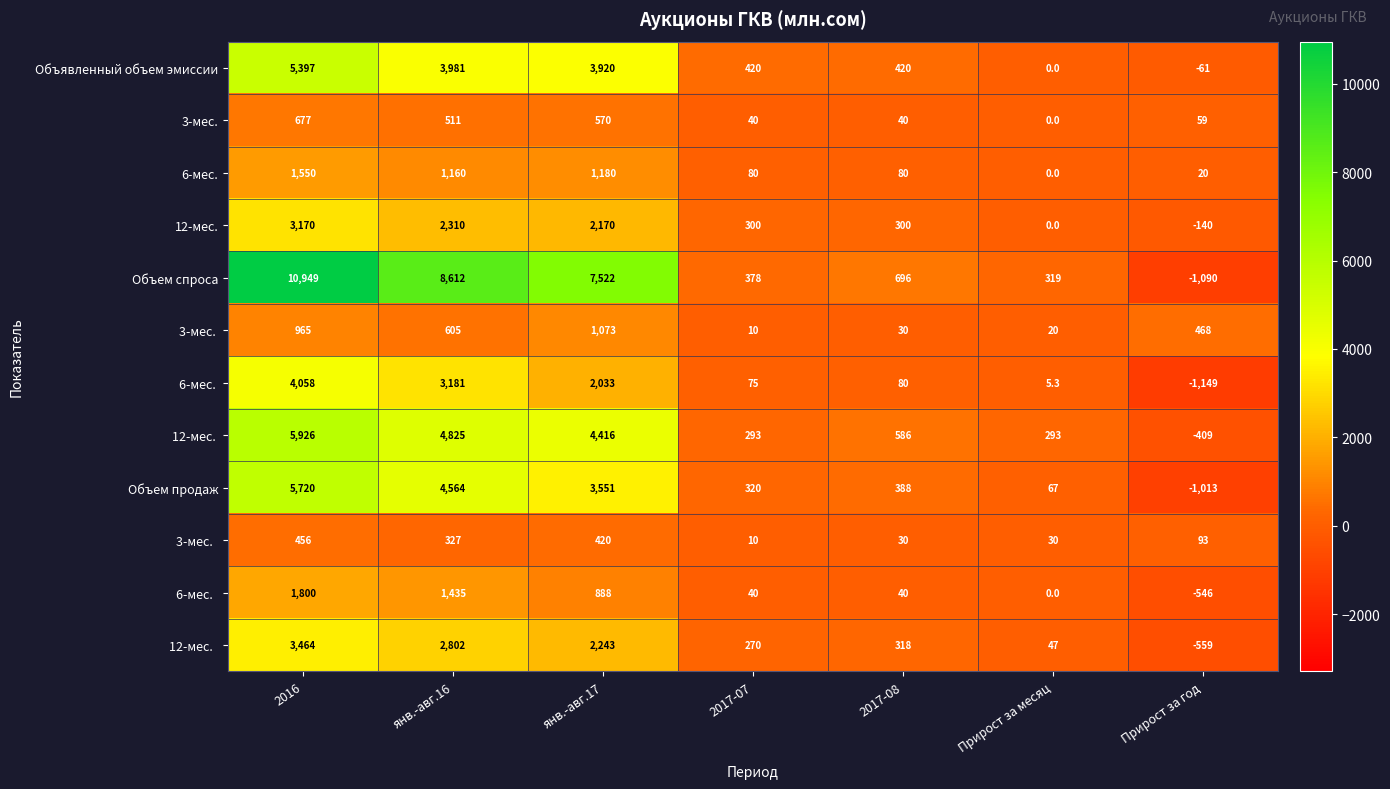

Which category has the highest value in the Объявленный объем эмиссии series?

2016